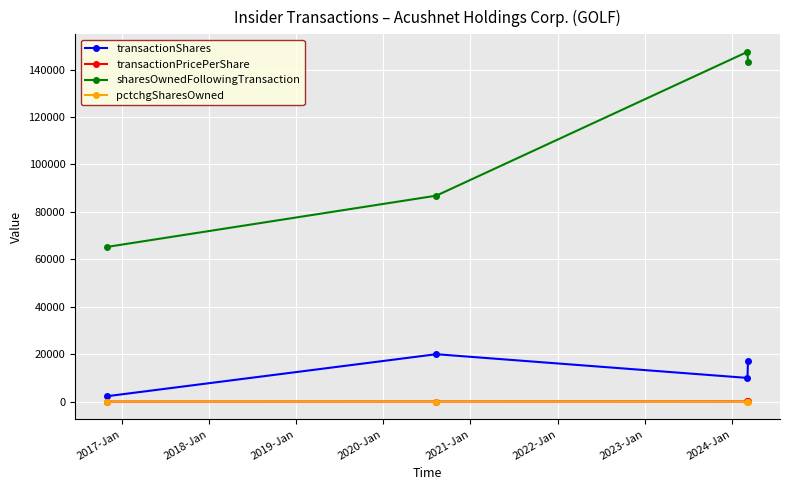

What is the value of the transactionShares point at the 3rd from the left?

10000.0